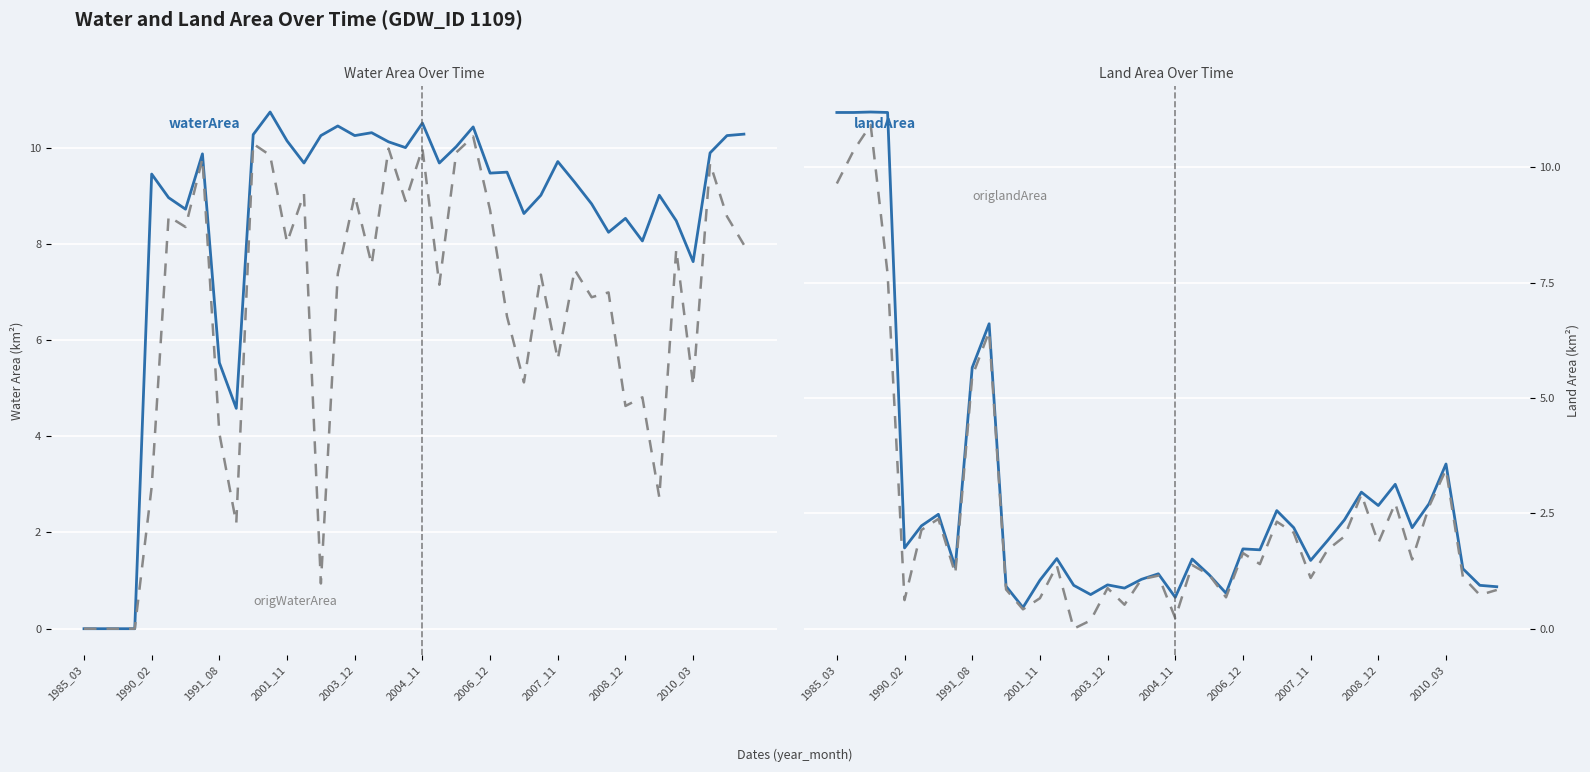

At 1990_02, list the series in order from largest to smallest.

waterArea, origWaterArea, landArea, origlandArea